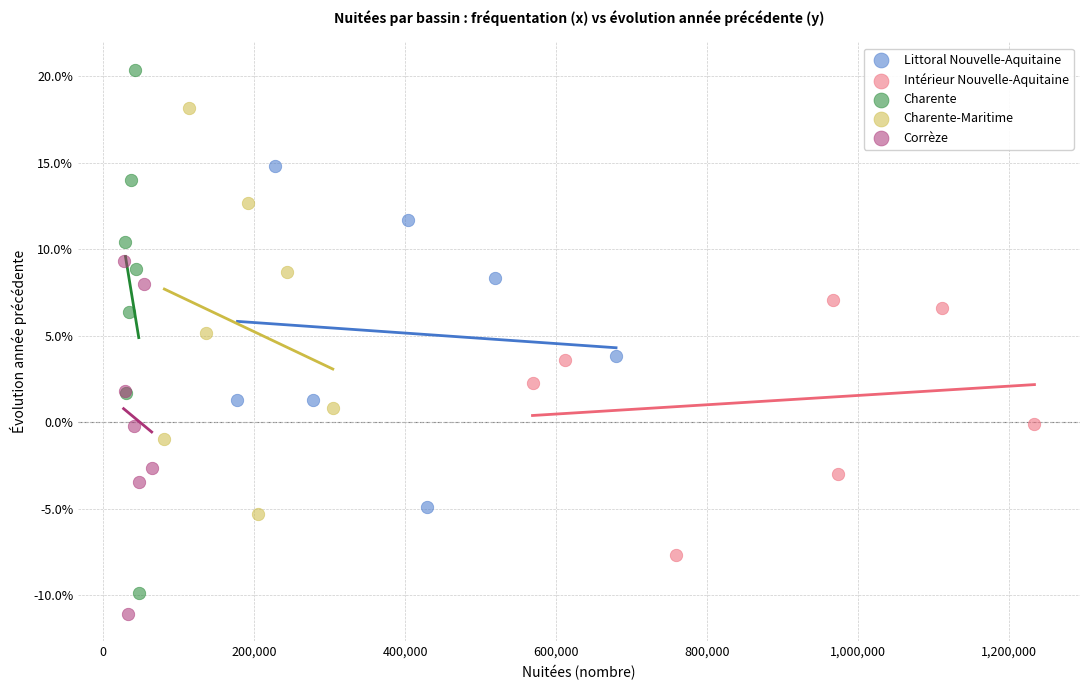

What are all the series names shown in the legend?

Littoral Nouvelle-Aquitaine, Intérieur Nouvelle-Aquitaine, Charente, Charente-Maritime, Corrèze